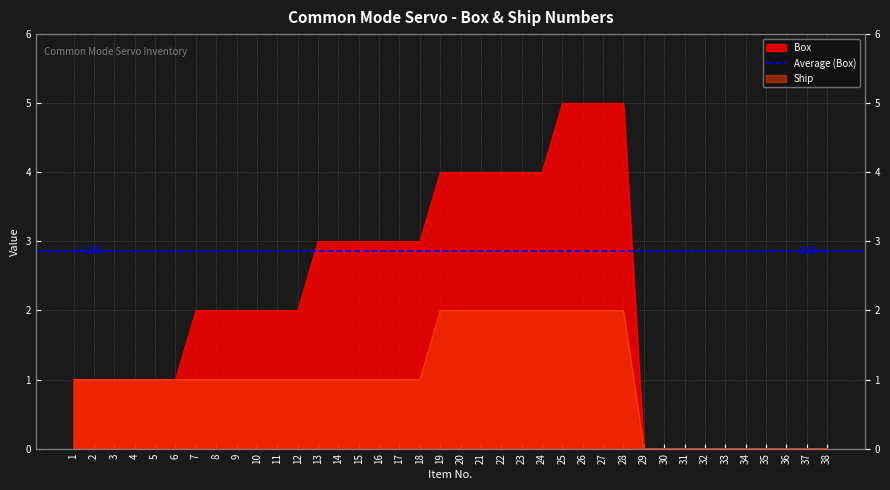

How many lines are shown in the chart?

2